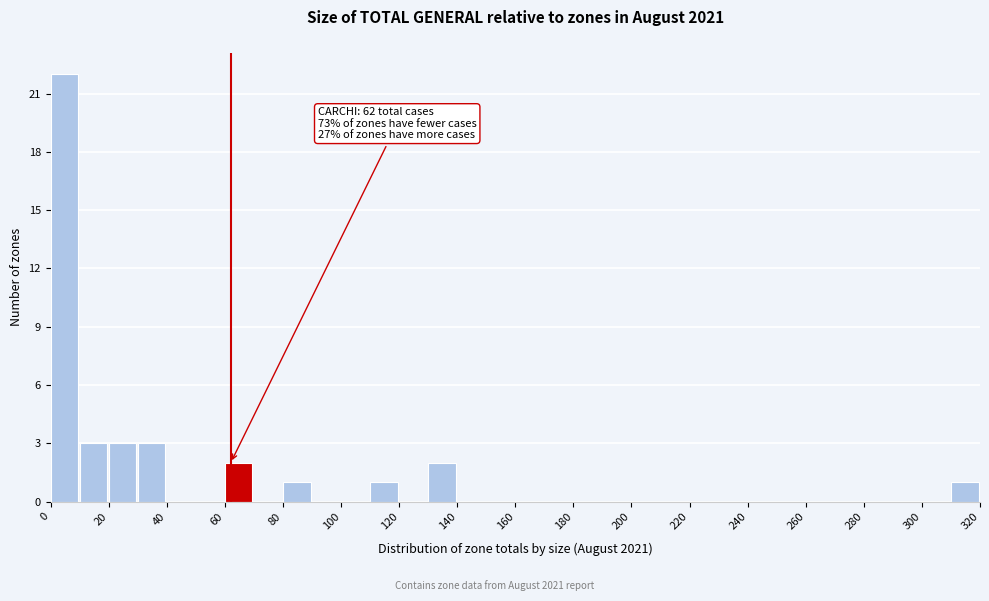

Over which range of the x-axis is the bar tallest?

0 to 10